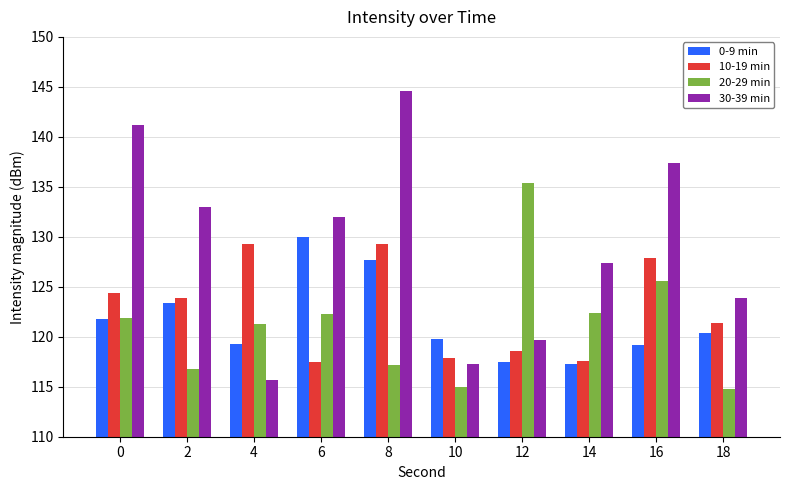

What is the difference between the 10-19 min values at 12 and 18?

2.9